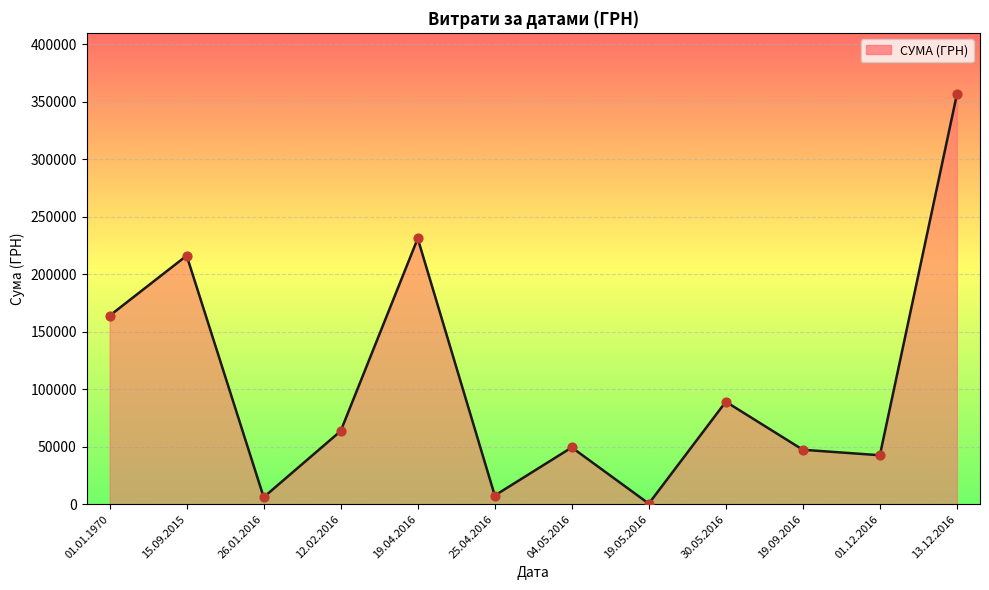

Approximately how many times larger is the value at 30.05.2016 compared to 01.01.1970?

0.5